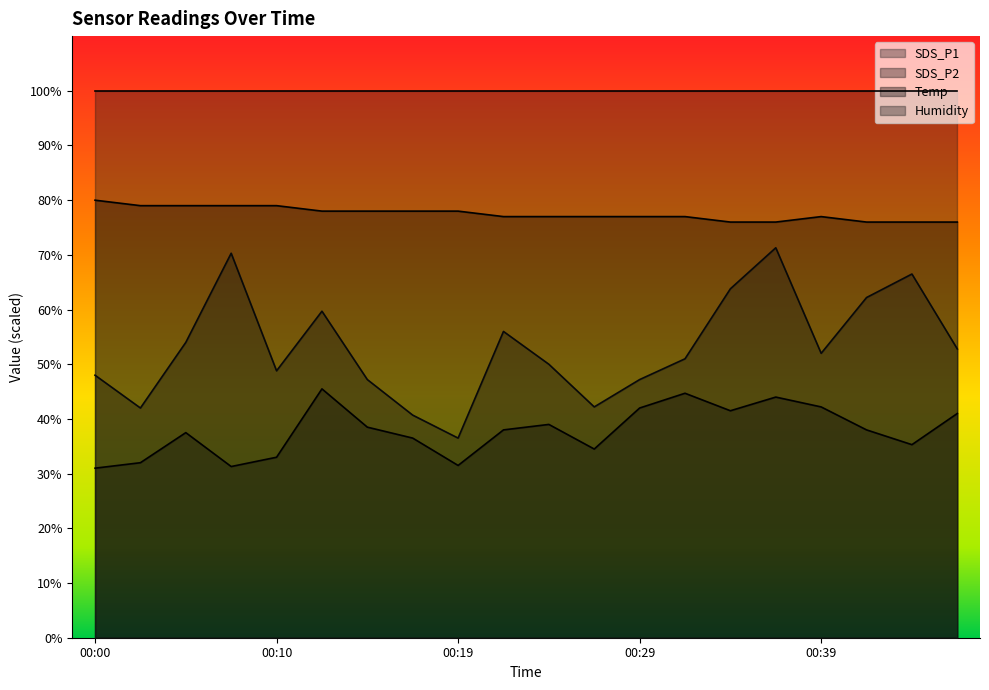

What is the highest value of the Temp series?

80.0